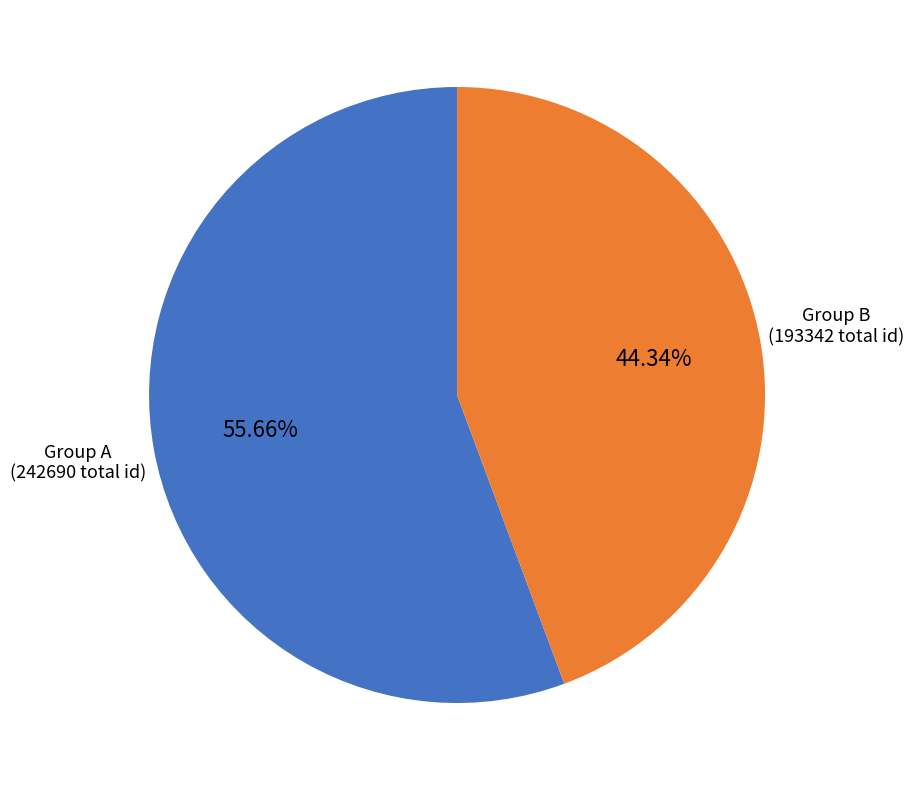

How many segments does this pie chart have?

2